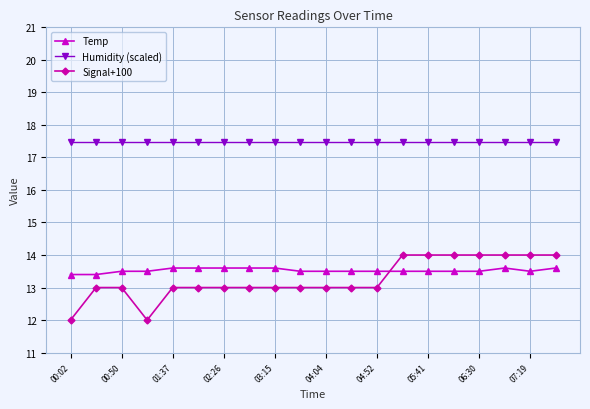

Is this an area chart (filled region under the line)?

No